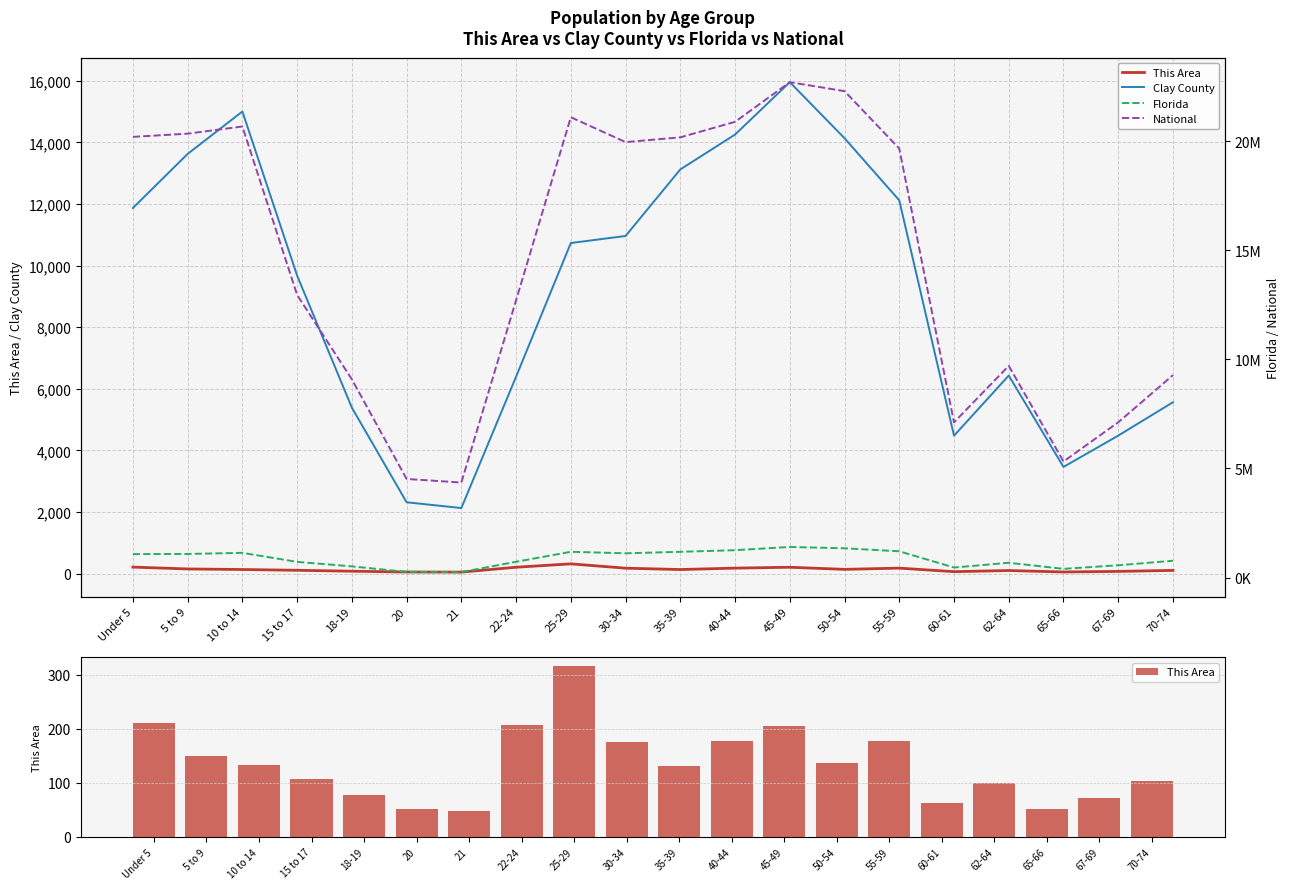

How many values in the Clay County series are below 10732?

10